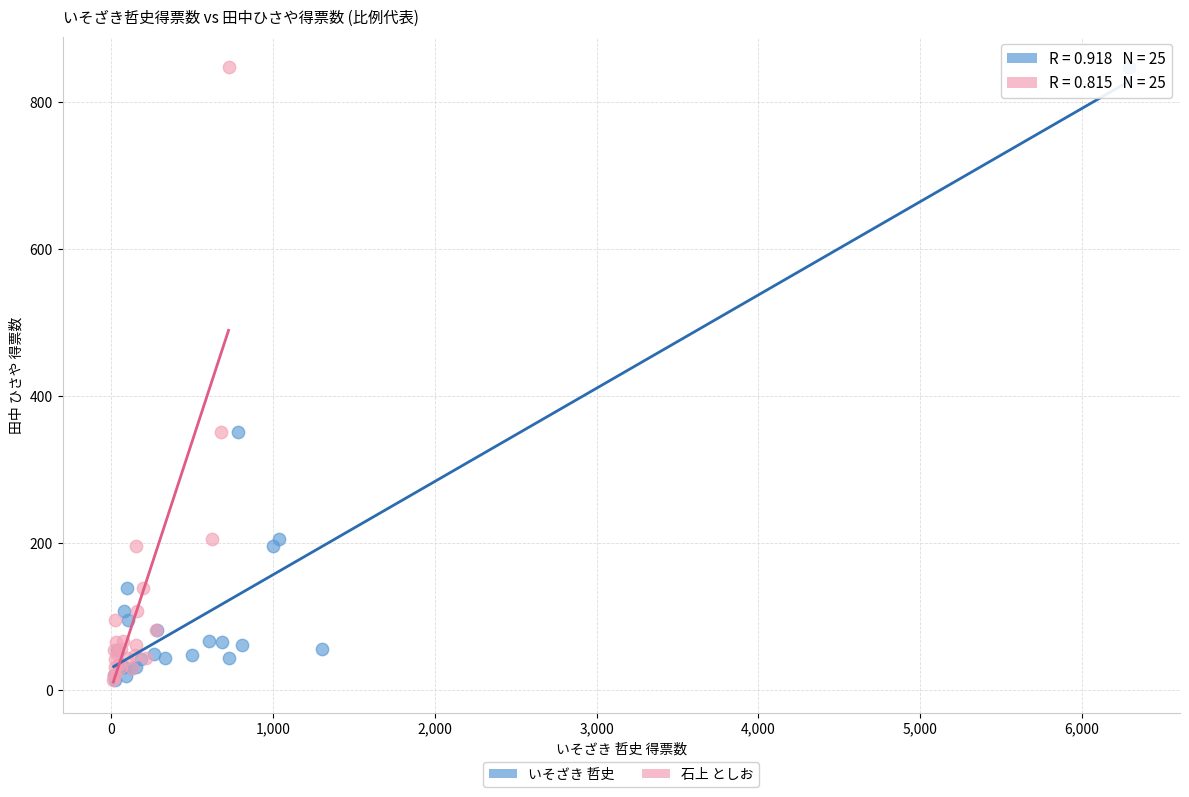

What are all the series names shown in the legend?

いそざき 哲史, 石上 としお